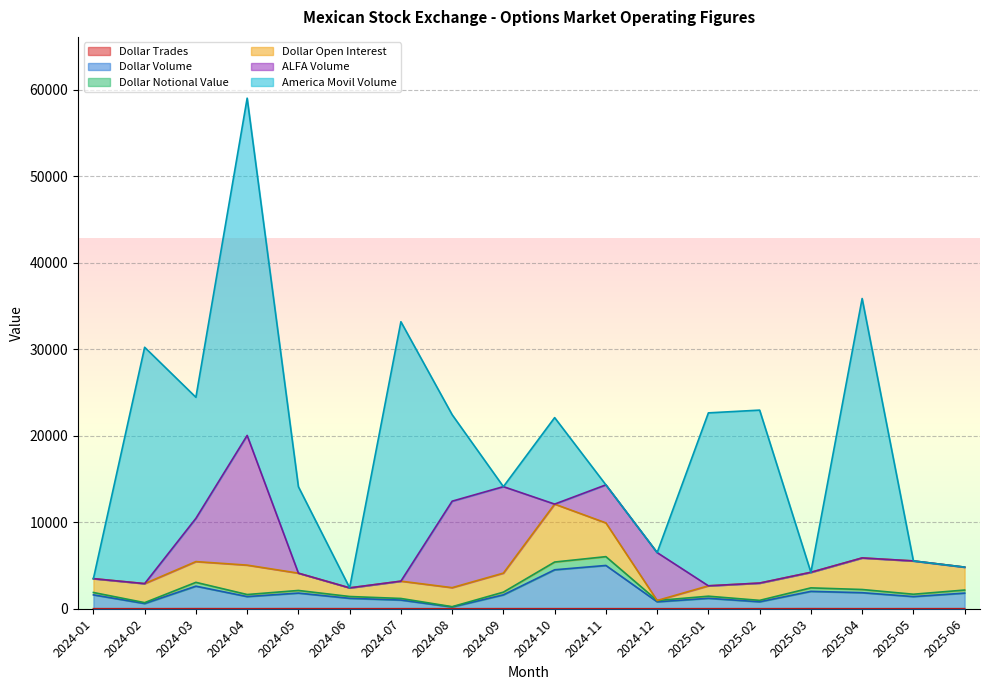

At which category is the sum across all series the highest?

2024-04